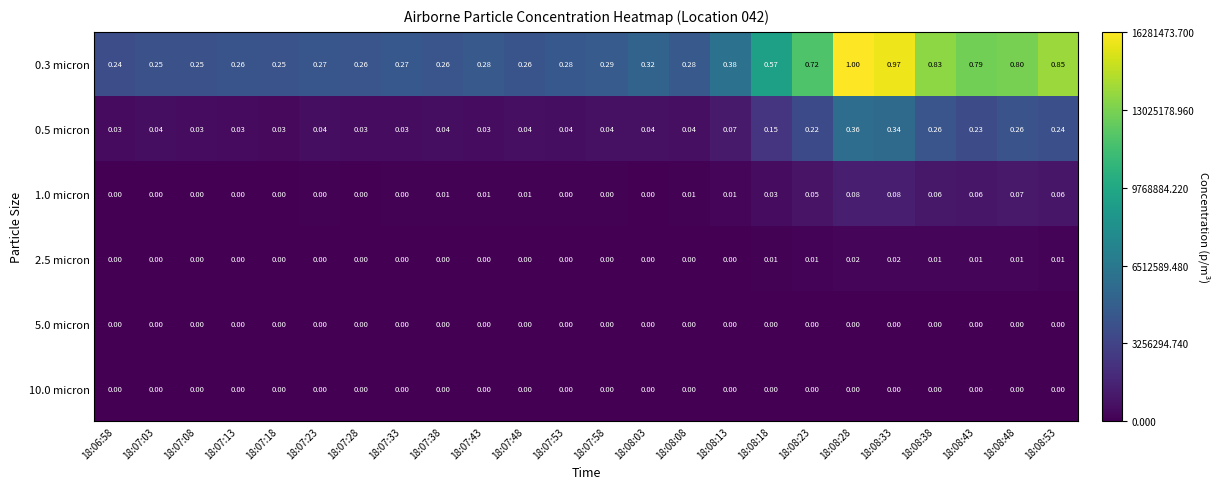

Is the value of 5.0 micron at 18:08:43 greater than the value of 1.0 micron at 18:08:38?

No